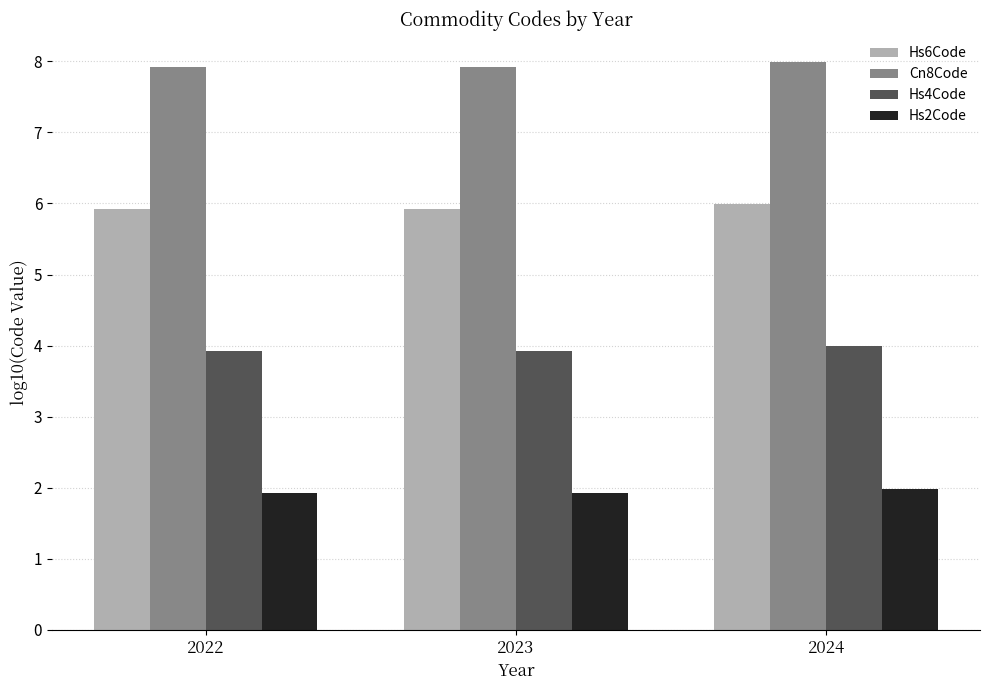

What is the spread (max minus min) of values at 2022?

6.0